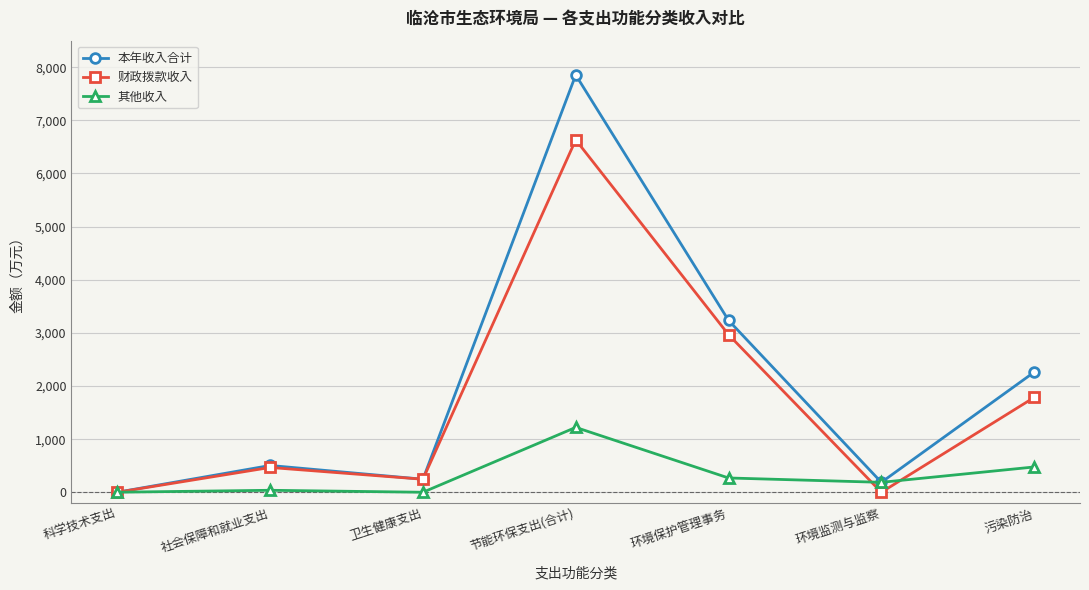

At which category does 本年收入合计 reach its first local valley?

卫生健康支出